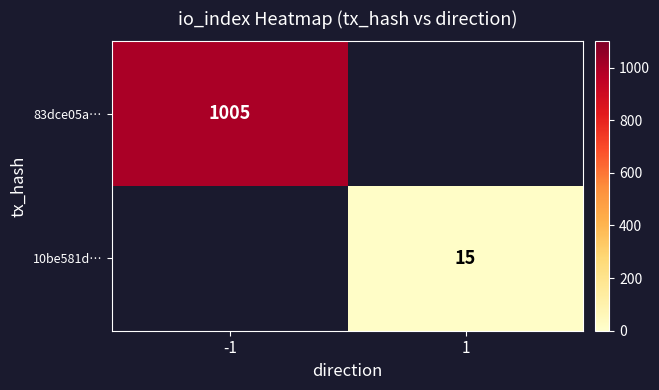

At which category is the sum across all series the highest?

-1